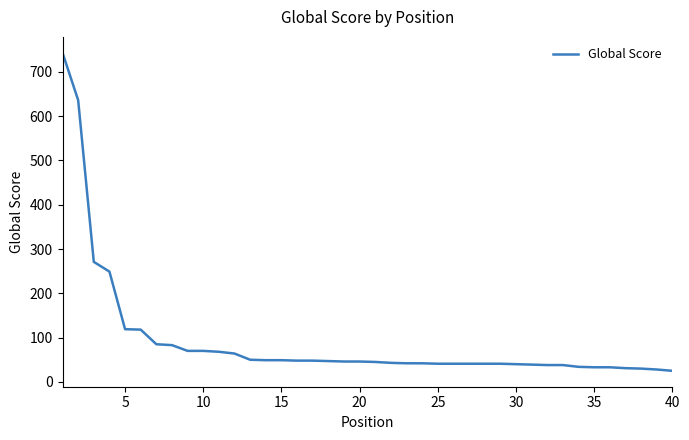

What is the maximum value shown in the chart?

743